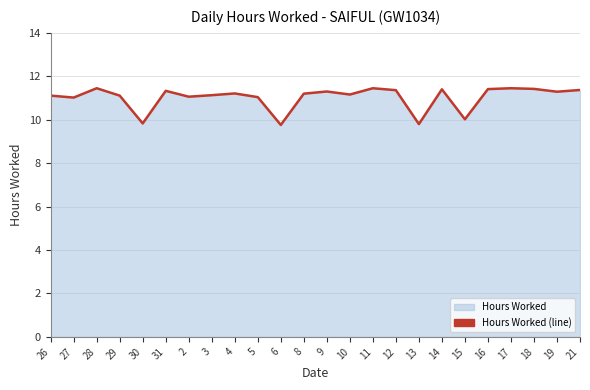

At which label does the data first exceed 11?

26